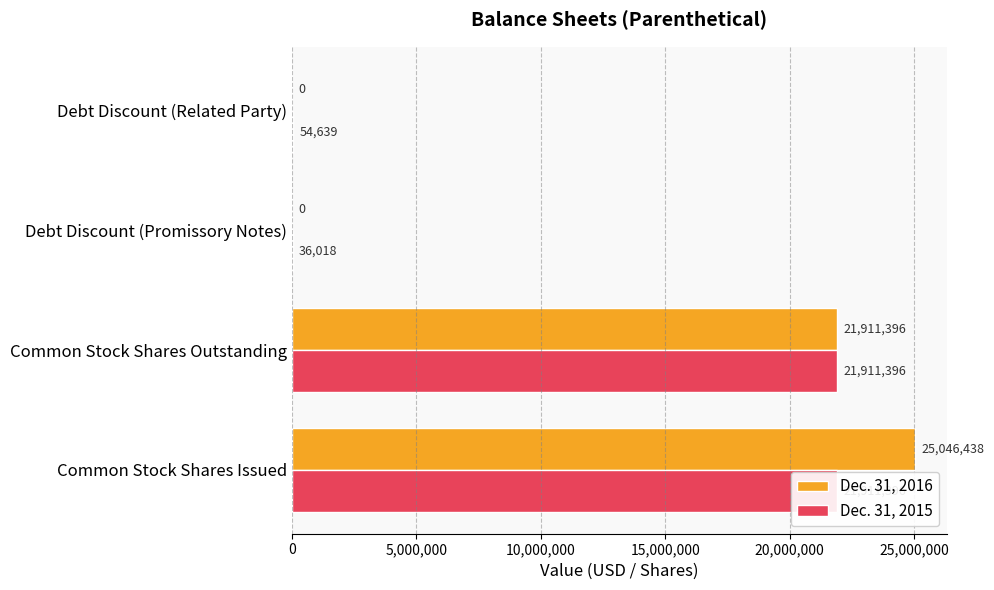

Count the number of data series in this chart.

2